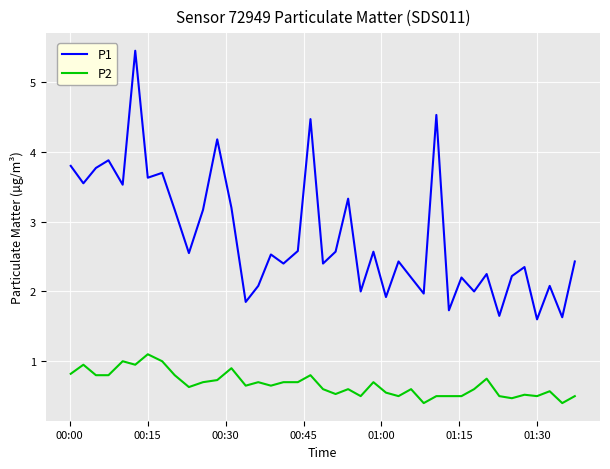

Rank the series by their maximum value, from lowest to highest.

P2, P1